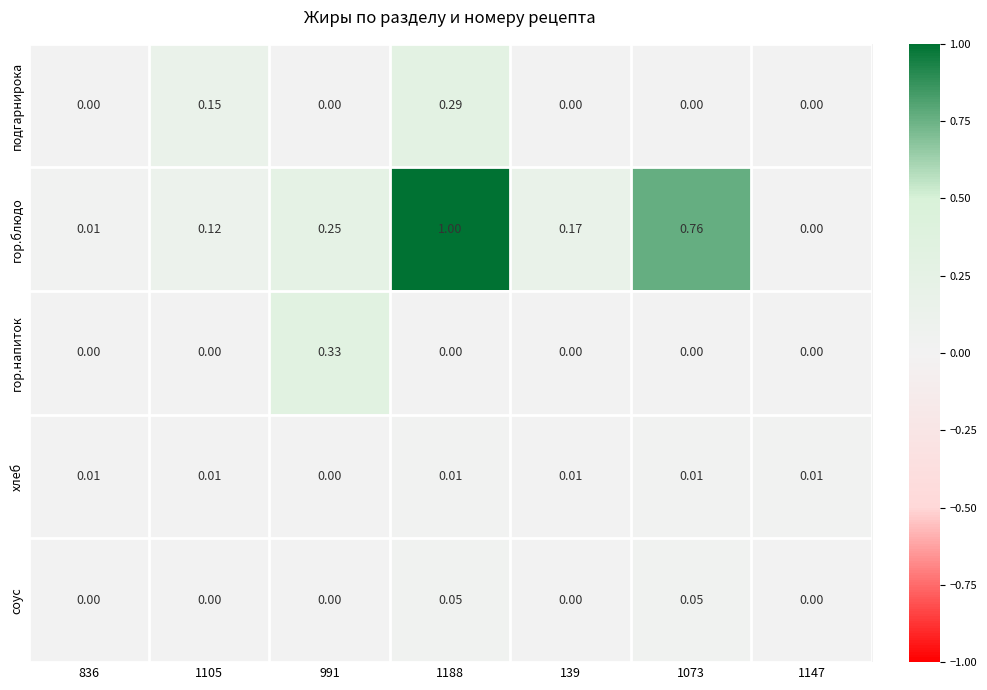

Which series has the widest spread of values?

гор.блюдо